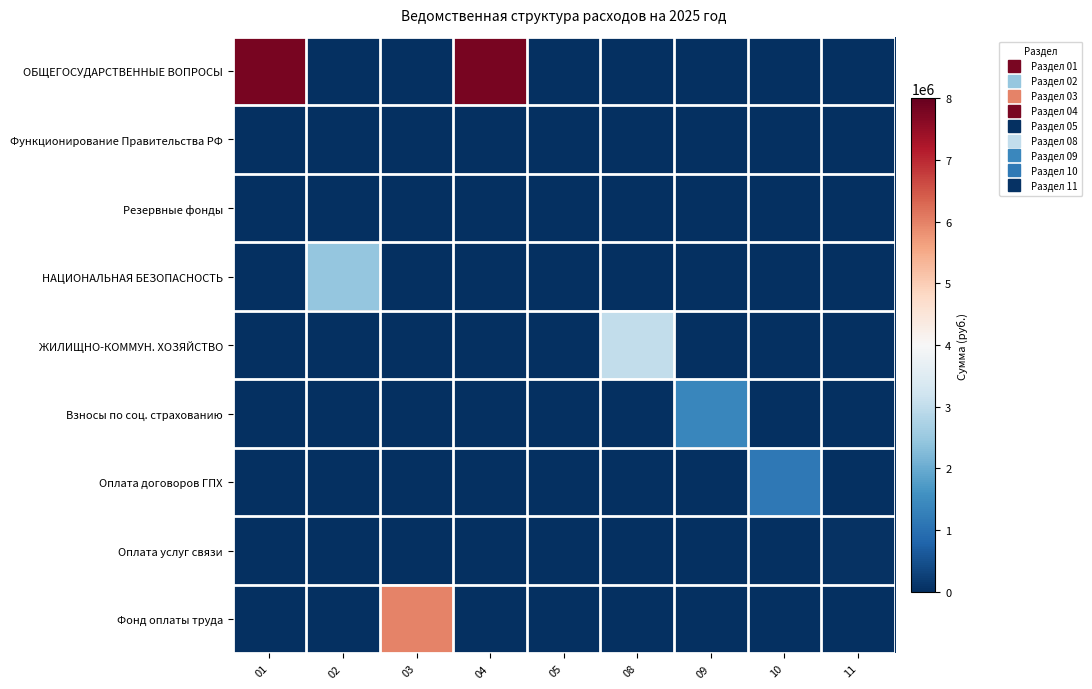

Reading left to right, list all the values displayed in this chart.

ОБЩЕГОСУДАРСТВЕННЫЕ ВОПРОСЫ: 01=7790237.3	02=0.0	03=0.0	04=7789237.3	05=0.0	08=0.0	09=0.0	10=0.0	11=0.0
Функционирование Правительства РФ: 01=0.0	02=0.0	03=0.0	04=0.0	05=0.0	08=0.0	09=0.0	10=0.0	11=0.0
Резервные фонды: 01=0.0	02=0.0	03=0.0	04=0.0	05=1000.0	08=0.0	09=0.0	10=0.0	11=0.0
НАЦИОНАЛЬНАЯ БЕЗОПАСНОСТЬ: 01=0.0	02=2459491.1	03=0.0	04=0.0	05=0.0	08=0.0	09=0.0	10=0.0	11=0.0
ЖИЛИЩНО-КОММУН. ХОЗЯЙСТВО: 01=0.0	02=0.0	03=0.0	04=0.0	05=0.0	08=3000000.0	09=0.0	10=0.0	11=0.0
Взносы по соц. страхованию: 01=0.0	02=0.0	03=0.0	04=0.0	05=0.0	08=0.0	09=1388365.0	10=0.0	11=0.0
Оплата договоров ГПХ: 01=0.0	02=0.0	03=0.0	04=0.0	05=0.0	08=0.0	09=0.0	10=1155082.3	11=0.0
Оплата услуг связи: 01=0.0	02=0.0	03=0.0	04=0.0	05=0.0	08=0.0	09=0.0	10=0.0	11=54000.0
Фонд оплаты труда: 01=0.0	02=0.0	03=5985600.0	04=0.0	05=0.0	08=0.0	09=0.0	10=0.0	11=0.0